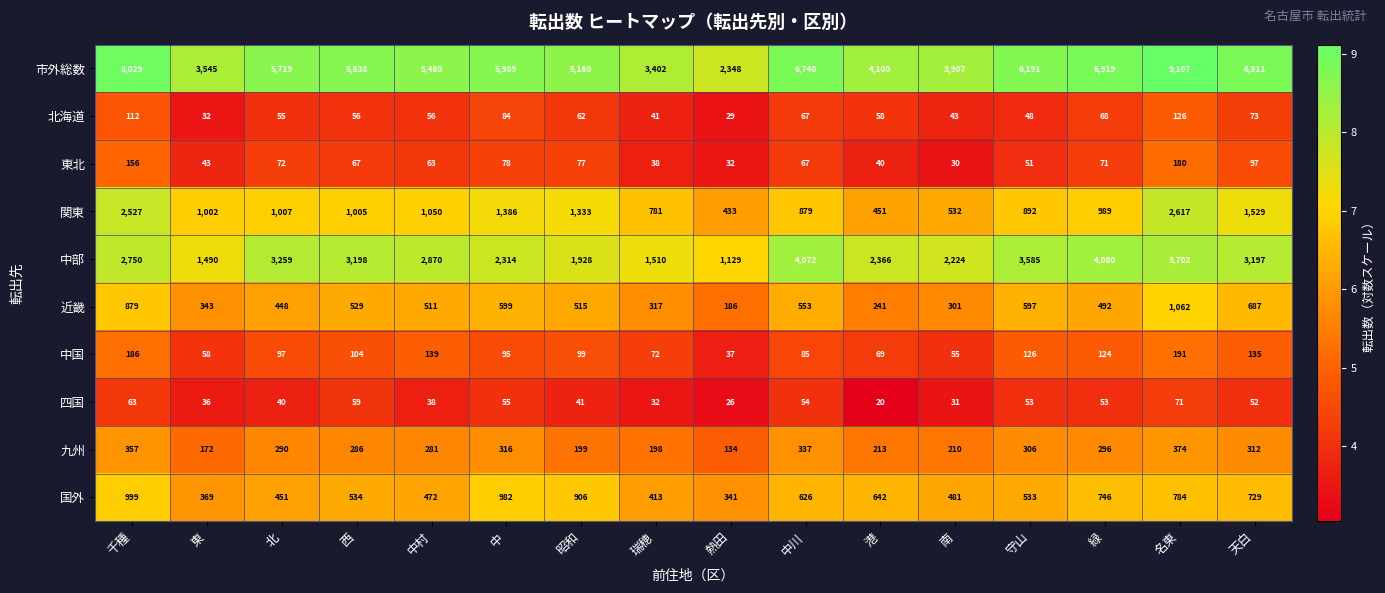

Where does the 四国 series first go above 52?

千種